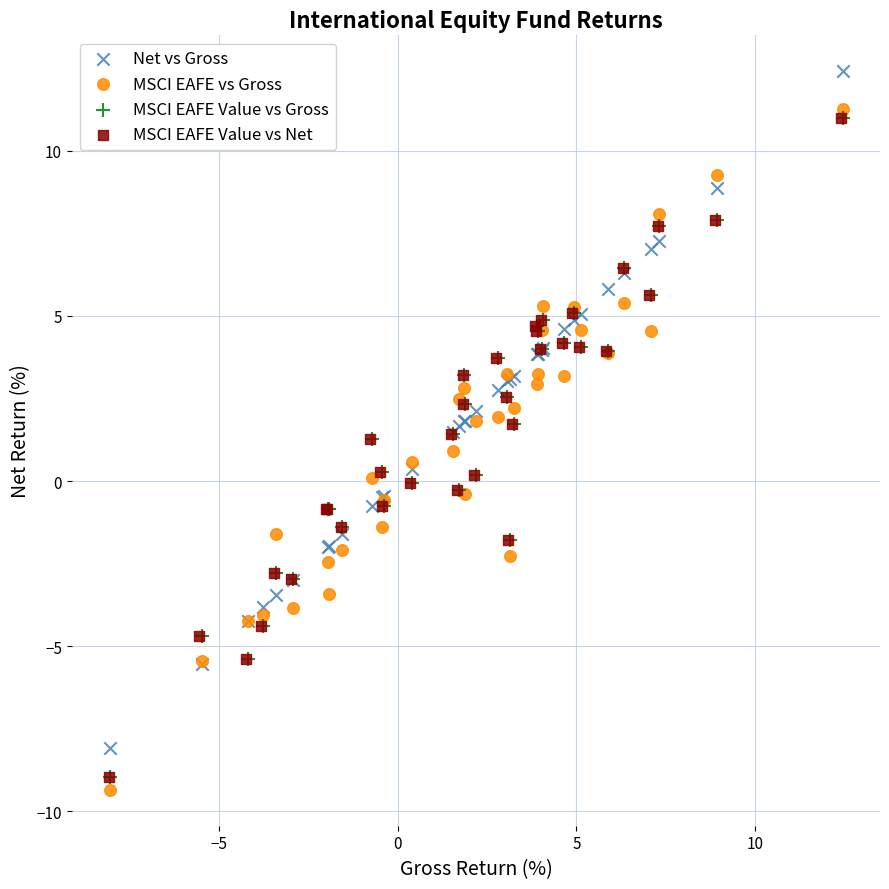

What are all the series names shown in the legend?

Net vs Gross, MSCI EAFE vs Gross, MSCI EAFE Value vs Gross, MSCI EAFE Value vs Net